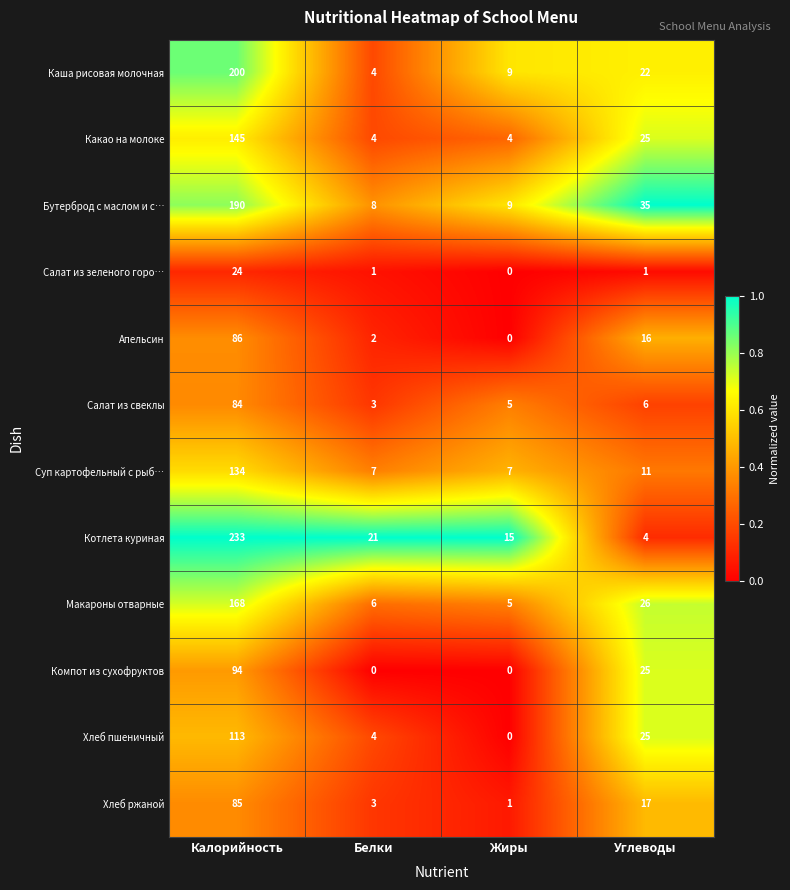

What is the difference between the maximum and minimum values in the Суп картофельный с рыб… series?

127